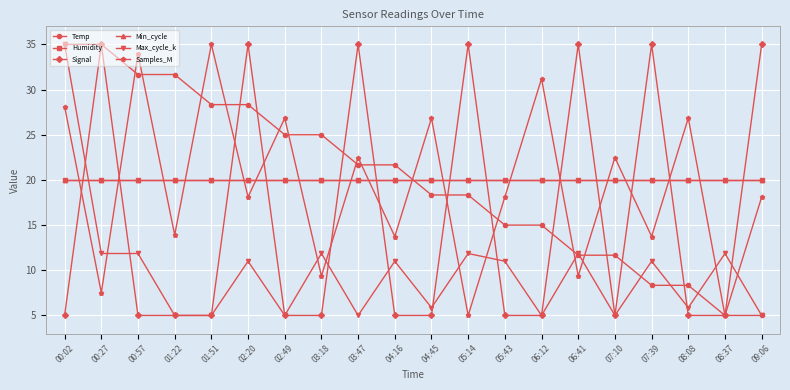

What is the smallest value displayed?

5.0